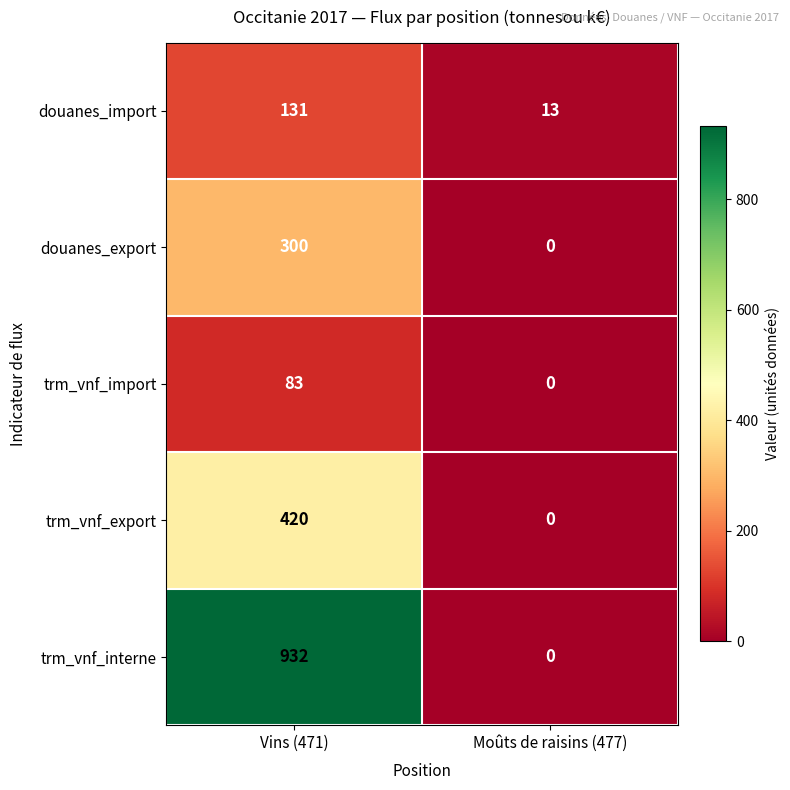

At how many categories does at least one series exceed 562?

1